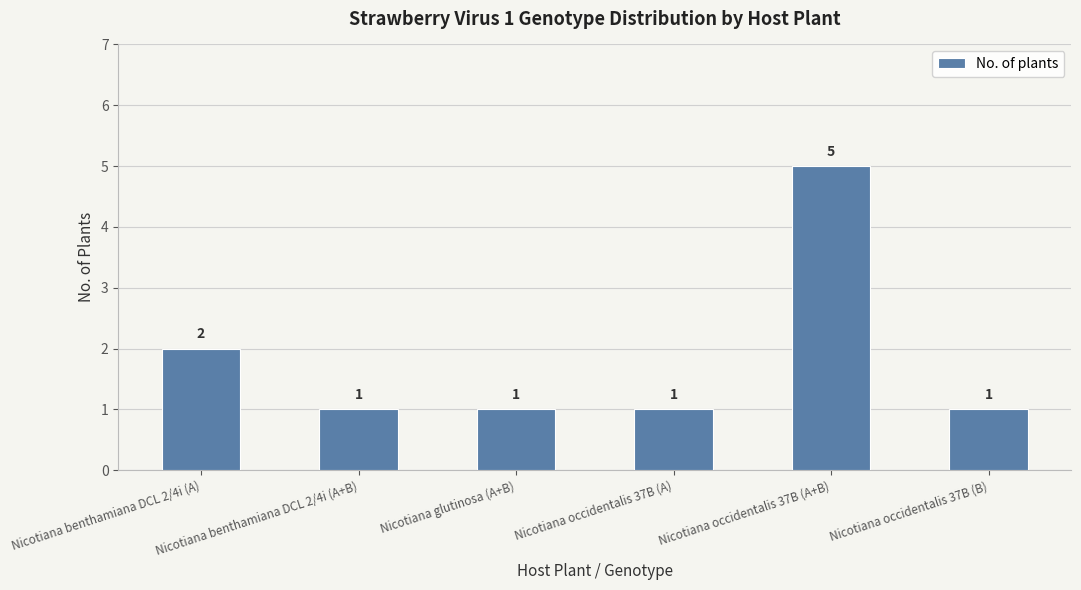

How many values exceed 1?

2